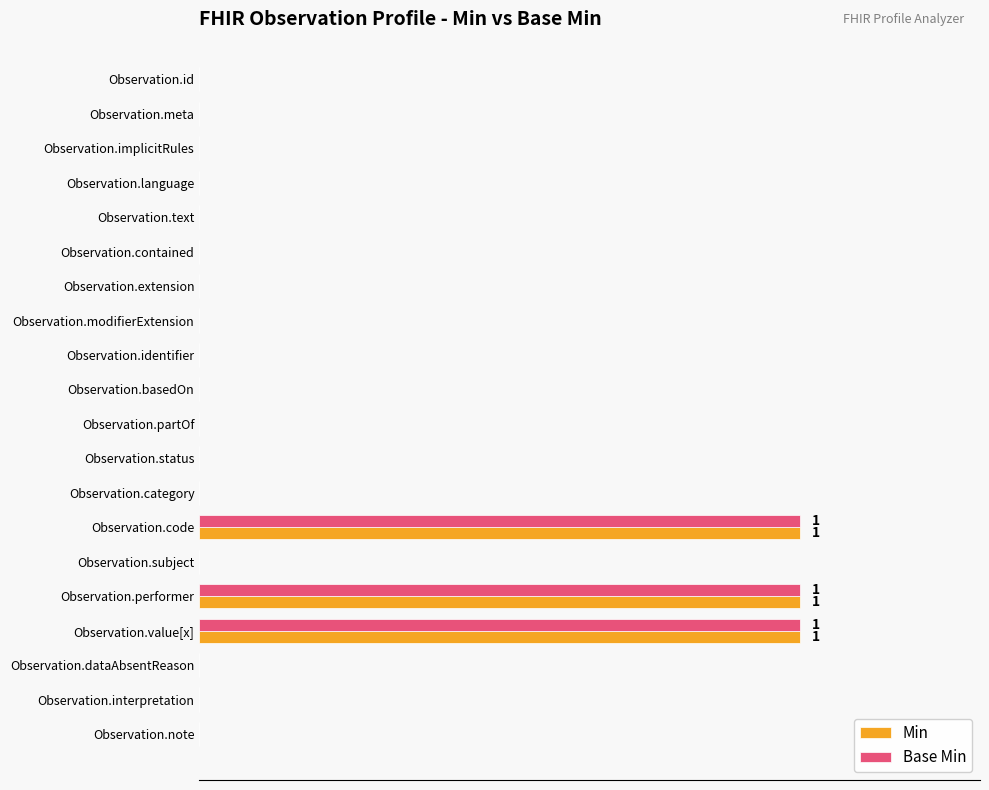

What are all the series names shown in the legend?

Min, Base Min